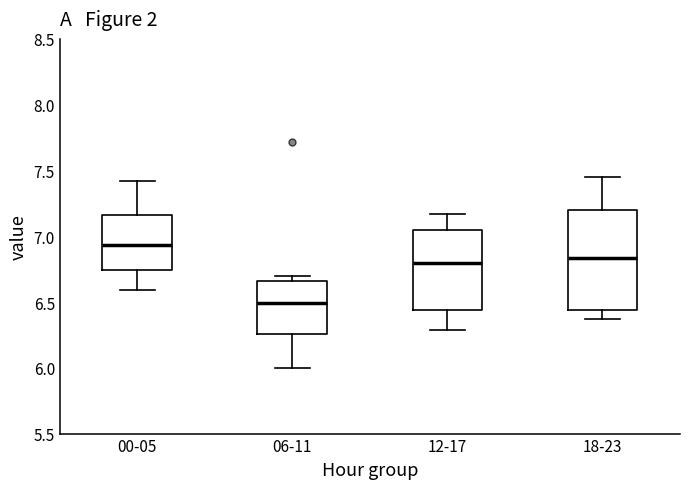

Comparing the boxes themselves (not the whiskers), which one is the tallest?

18-23